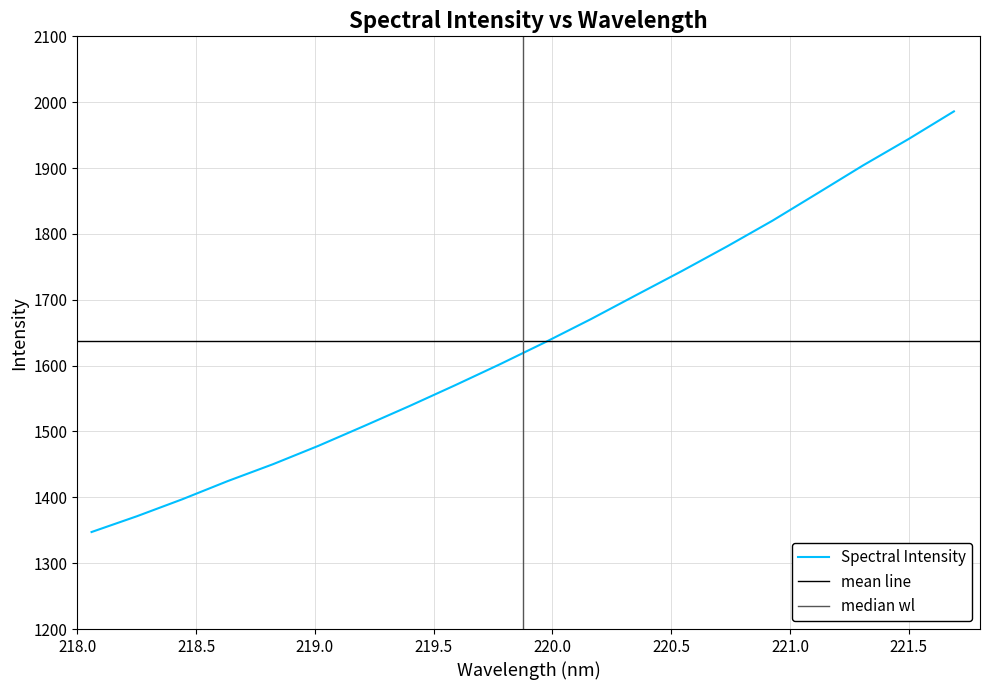

True or false: the data shows 719.5 at 218.0596.

False